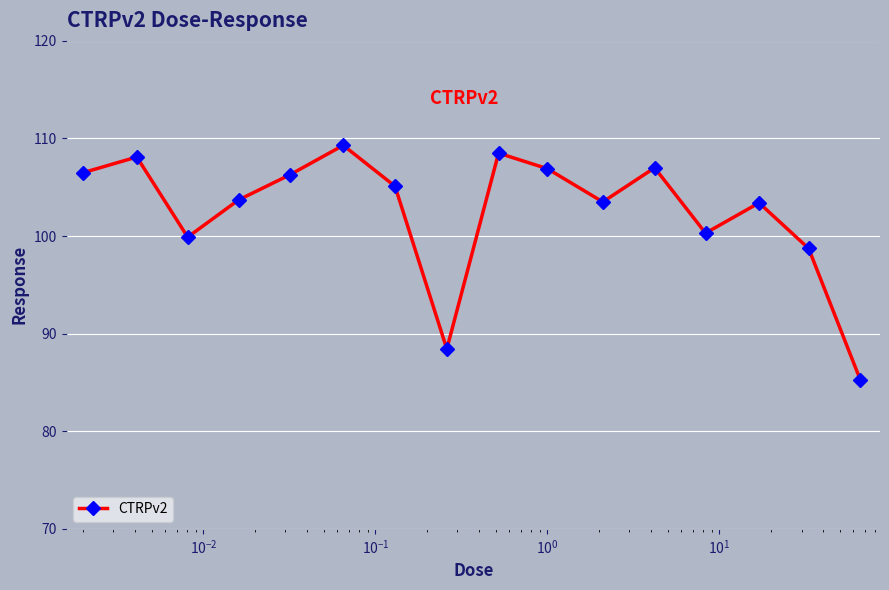

What is the value of the 9th point from the left?

108.5